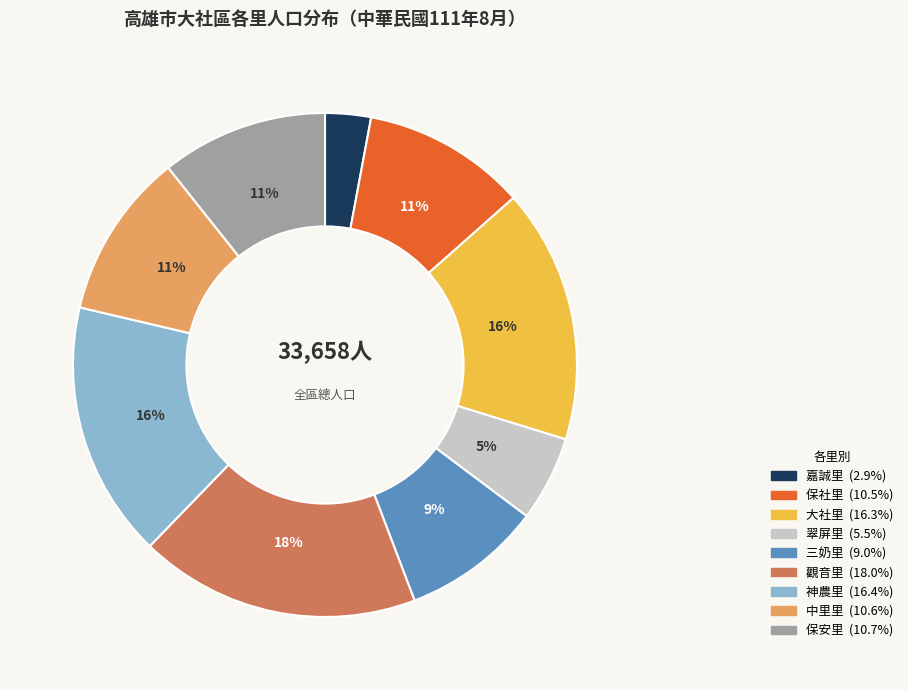

Which category has the biggest portion of the pie?

觀音里